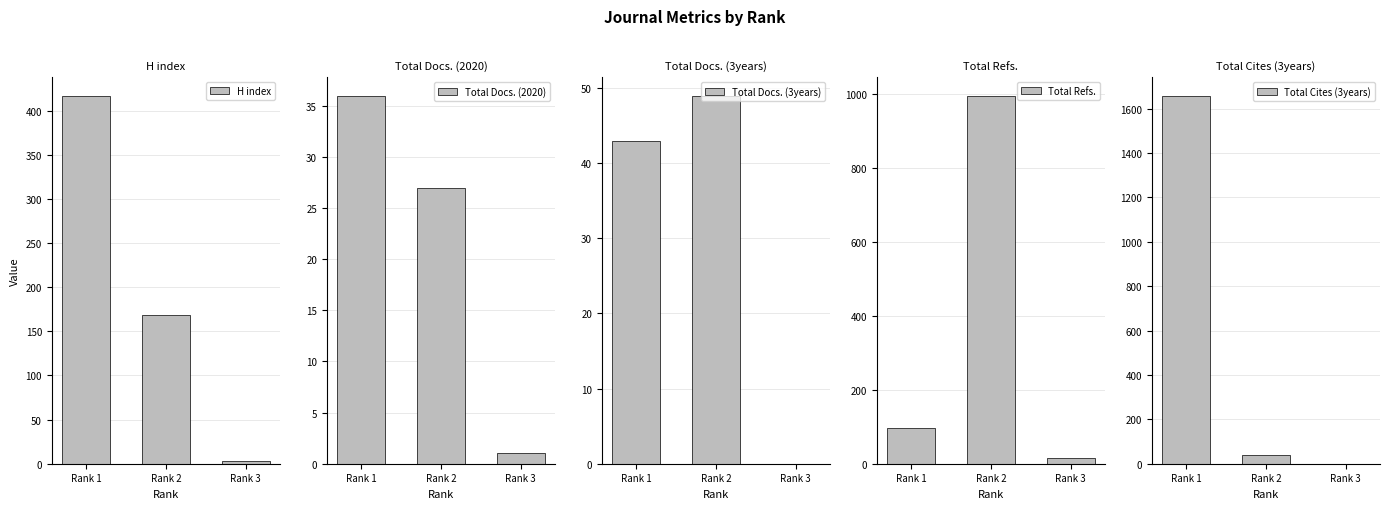

What is the difference between the Total Cites (3years) values at Rank 3 and Rank 2?

41